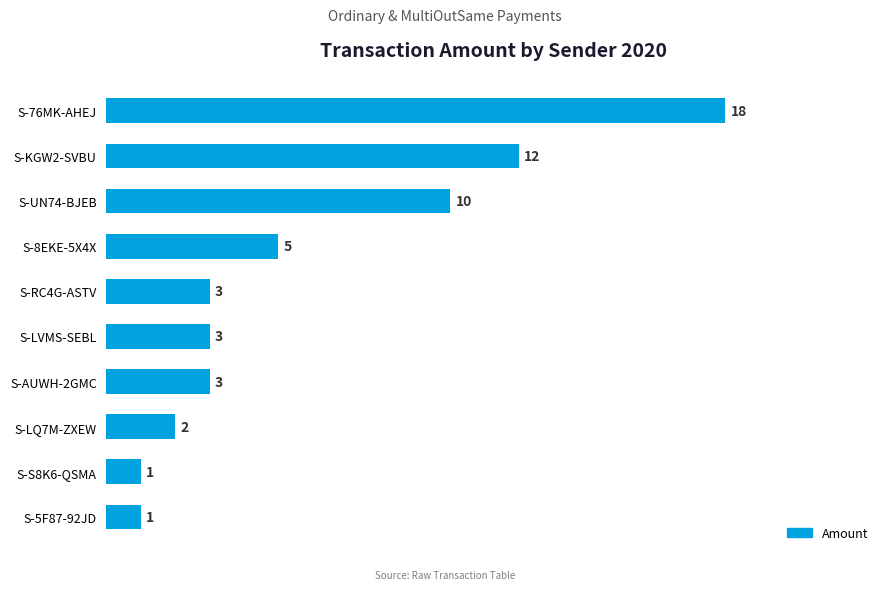

Reading bottom to top, list all the values displayed in this chart.

S-5F87-92JD=1	S-S8K6-QSMA=1	S-LQ7M-ZXEW=2	S-AUWH-2GMC=3	S-LVMS-SEBL=3	S-RC4G-ASTV=3	S-8EKE-5X4X=5	S-UN74-BJEB=10	S-KGW2-SVBU=12	S-76MK-AHEJ=18